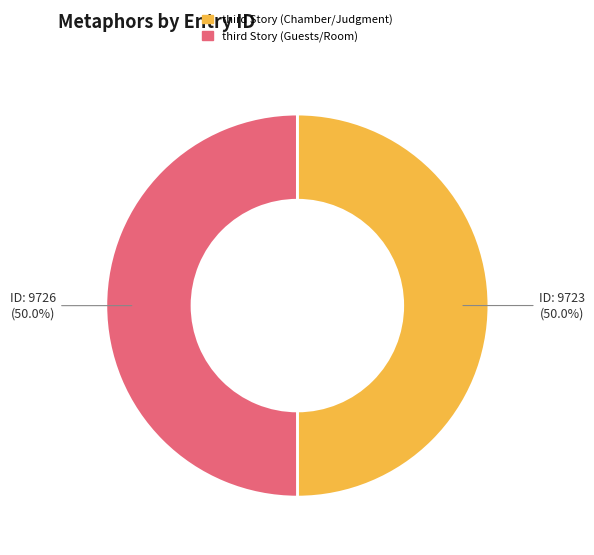

How many slices are in this pie chart?

2